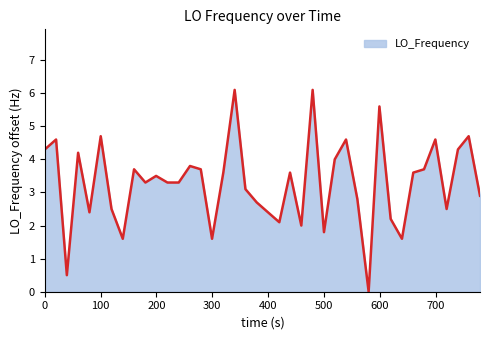

What is the difference between the maximum and minimum values?

6.1